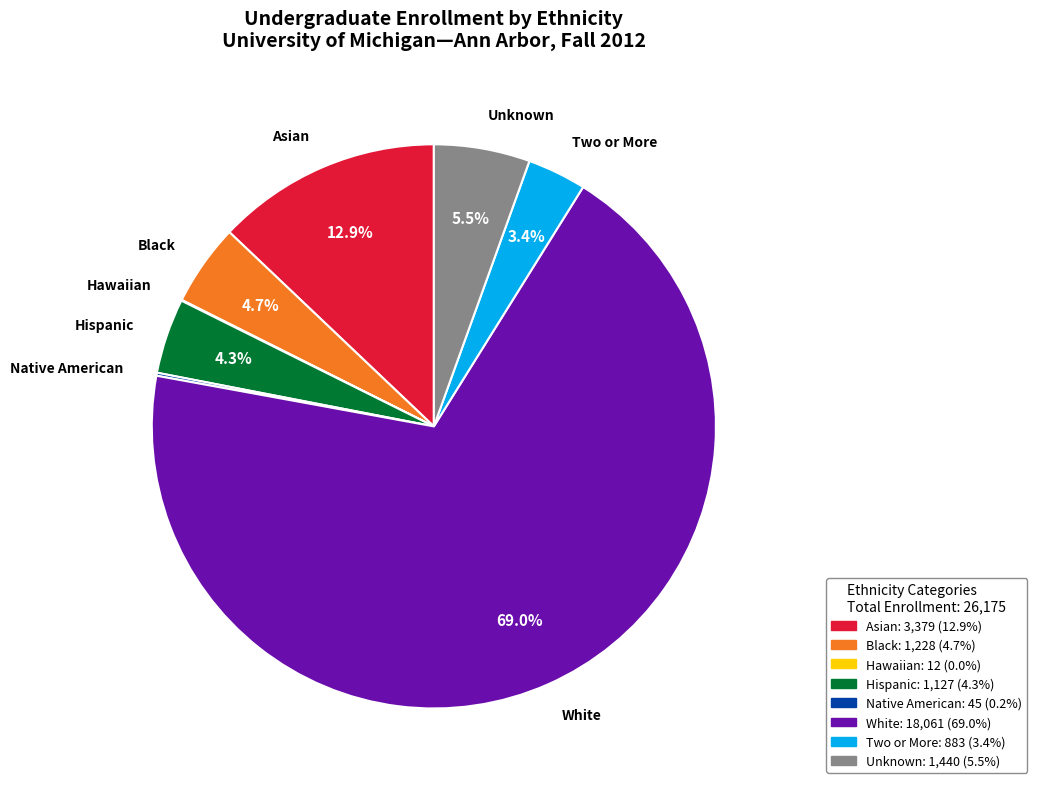

To the nearest percent, what is the difference between the Hispanic and Unknown slice percentages?

1%